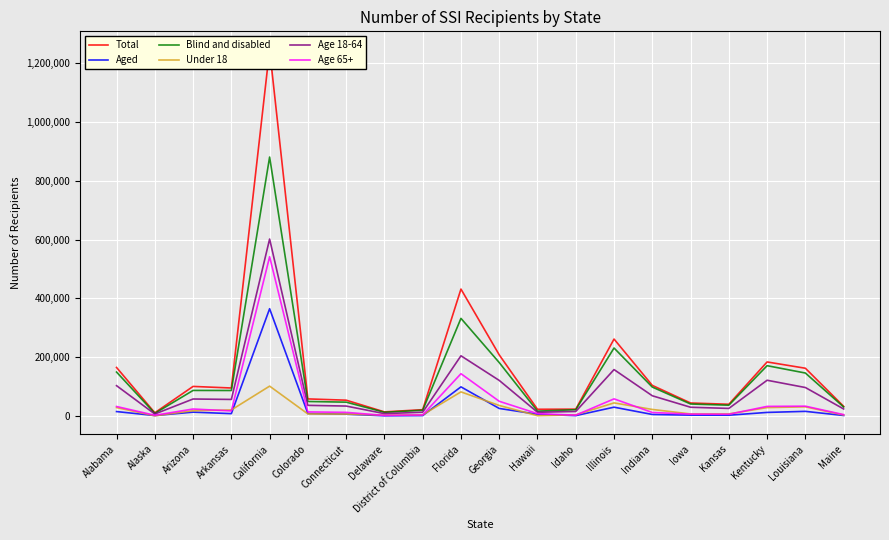

List the series in order of their peak value, lowest first.

Under 18, Aged, Age 65+, Age 18-64, Blind and disabled, Total